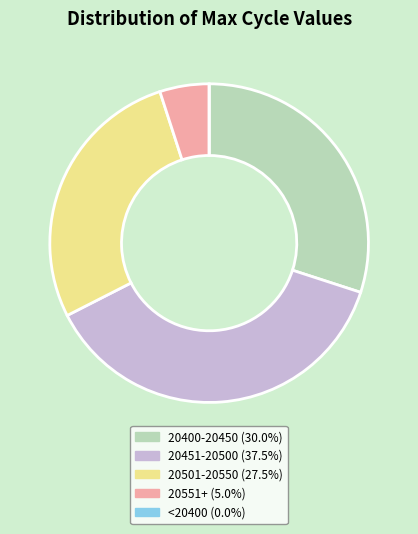

Is there any slice that represents more than half of the pie?

No